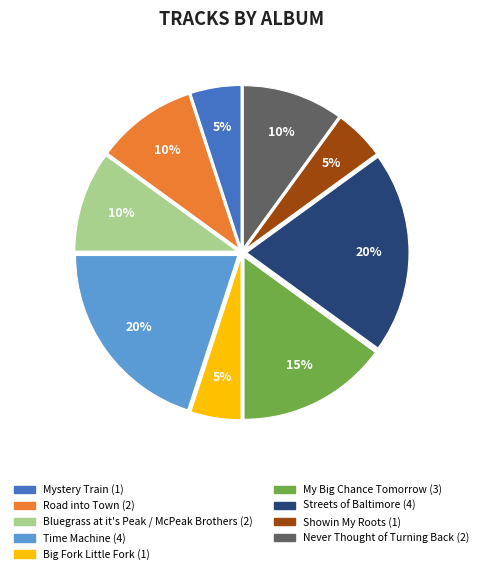

How many segments does this pie chart have?

9